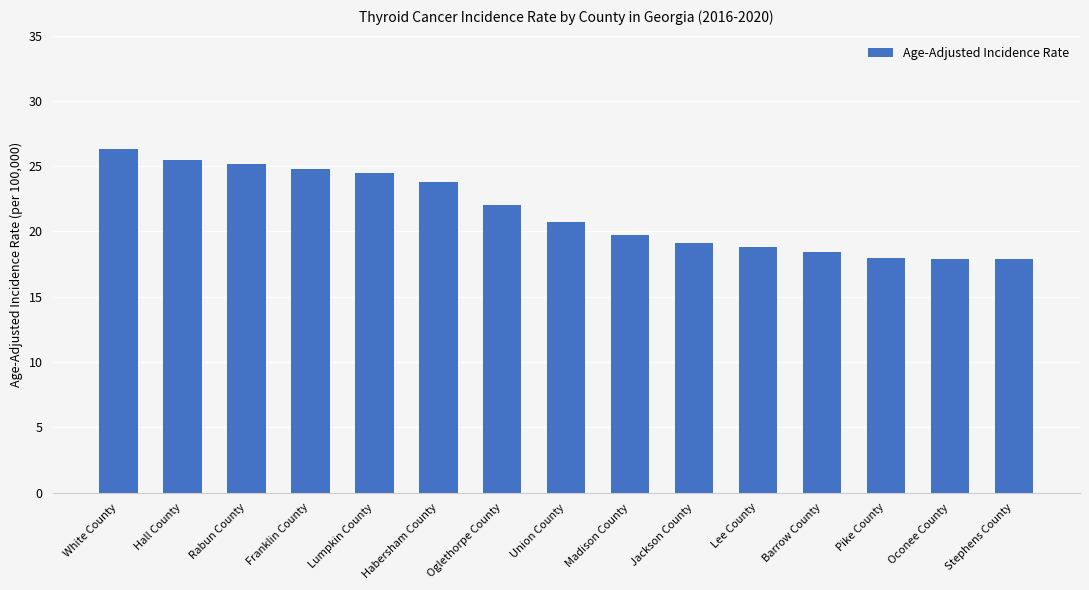

Approximately how many times larger is the value at Hall County compared to Rabun County?

1.0